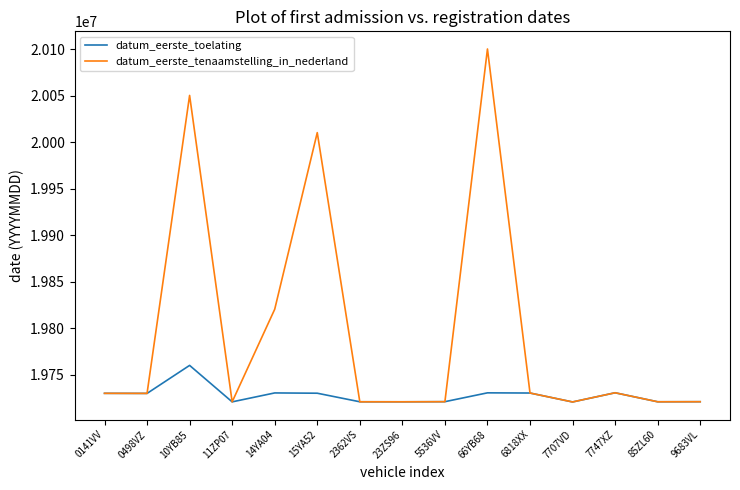

Is this an area chart (filled region under the line)?

No